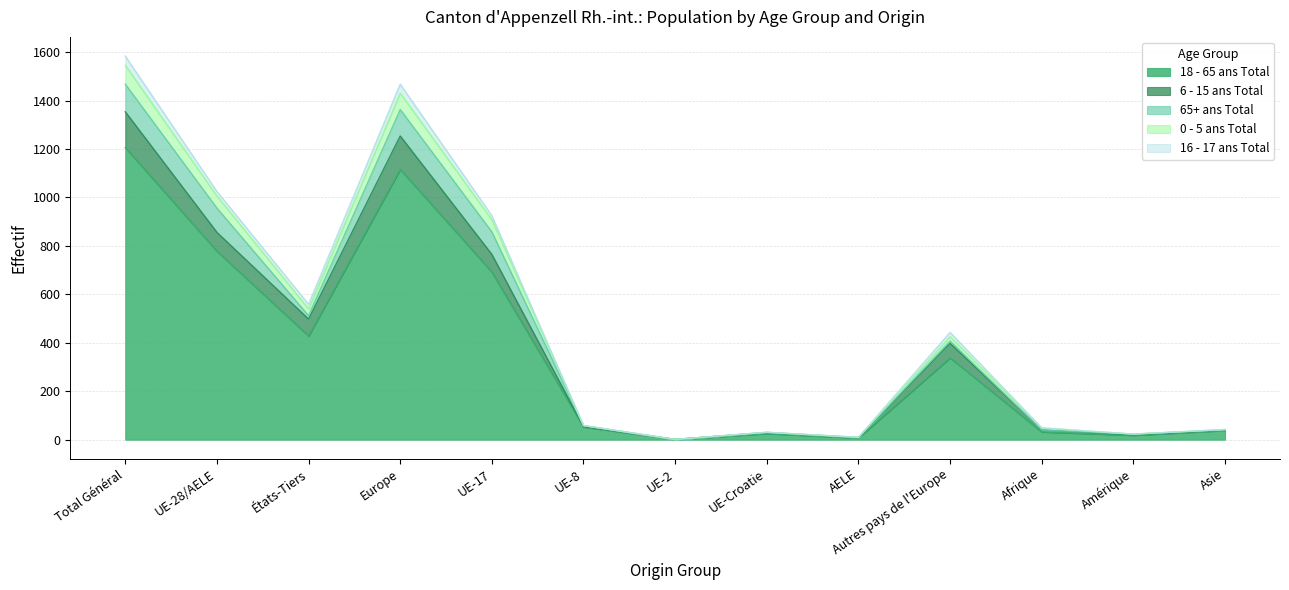

In 6 - 15 ans Total, how many points are lower than both neighbors (excluding endpoints)?

4